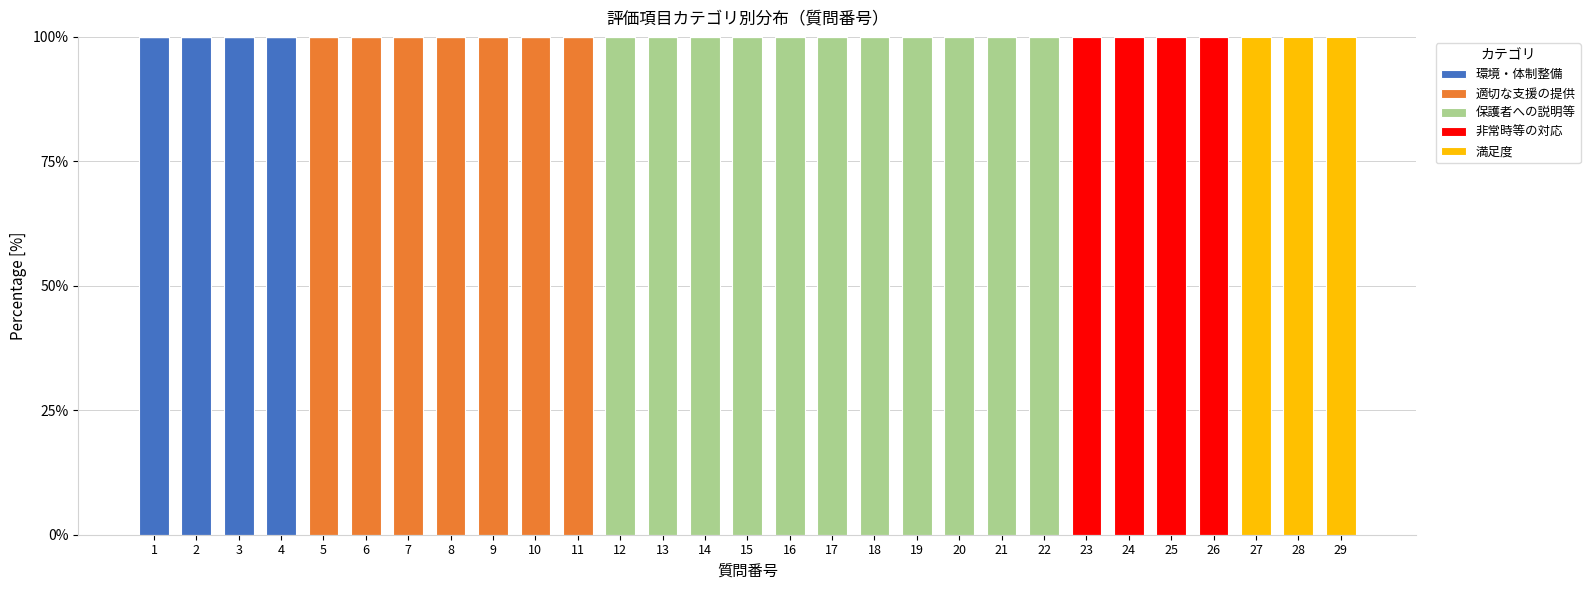

What is the total value across all series at 29?

100